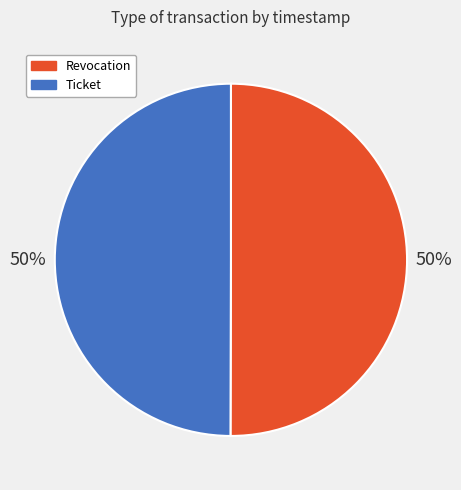

What is the ratio of the value at Revocation to the value at Ticket?

1.0